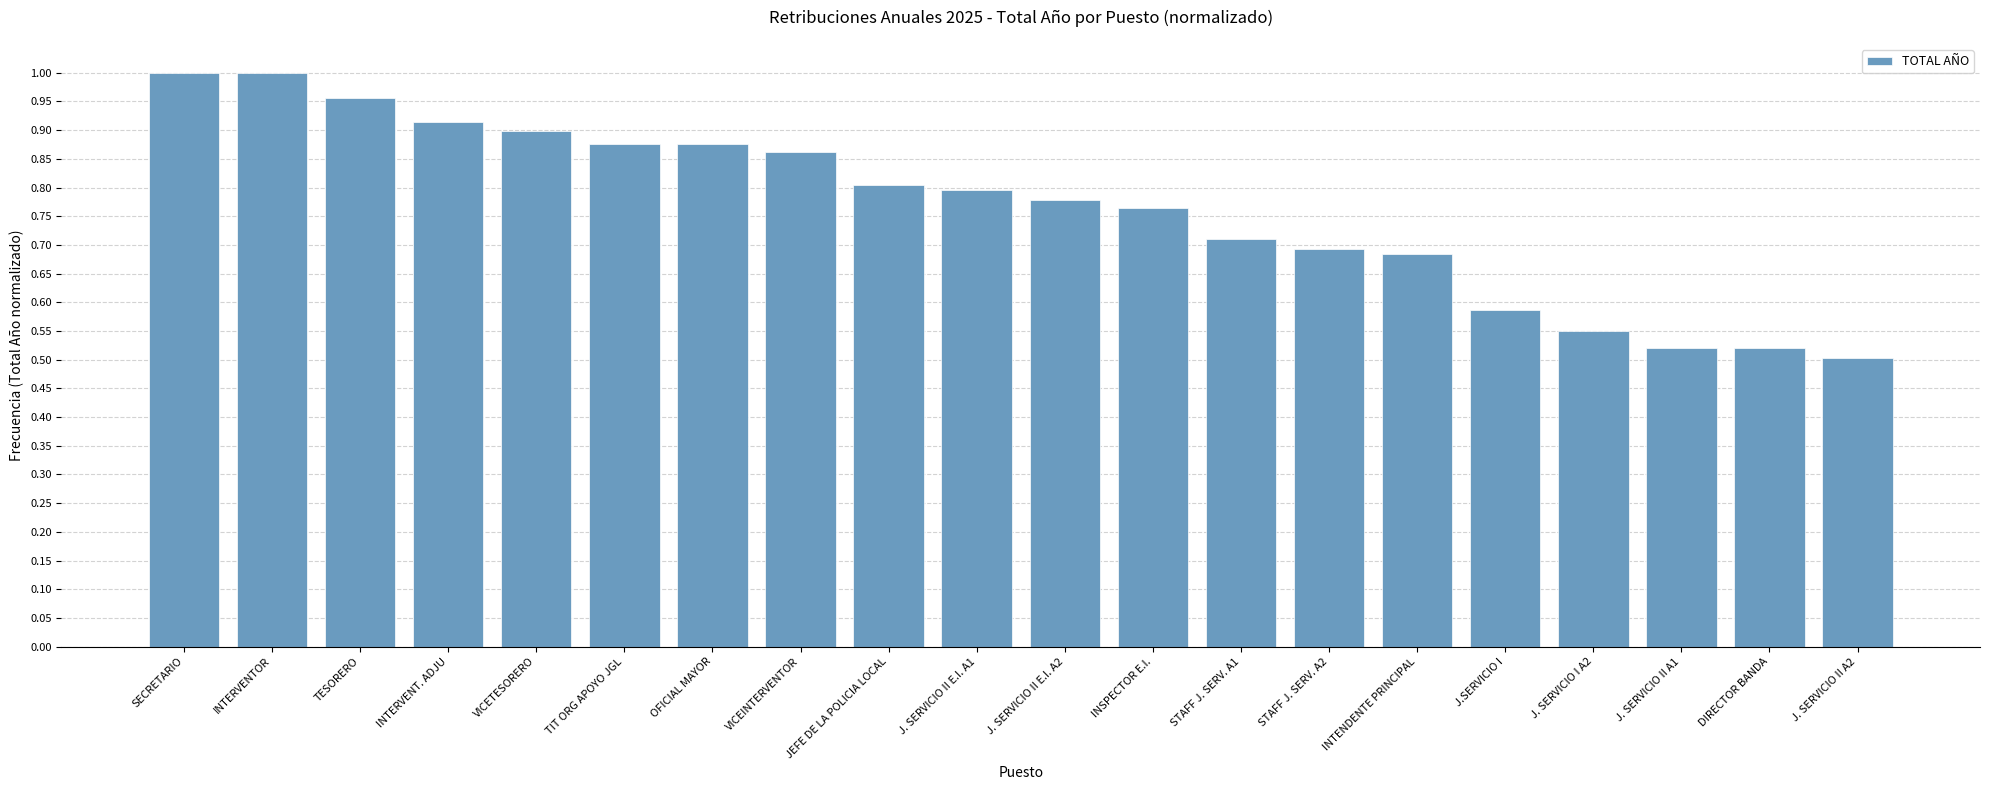

What is the sum of all values?

15.3